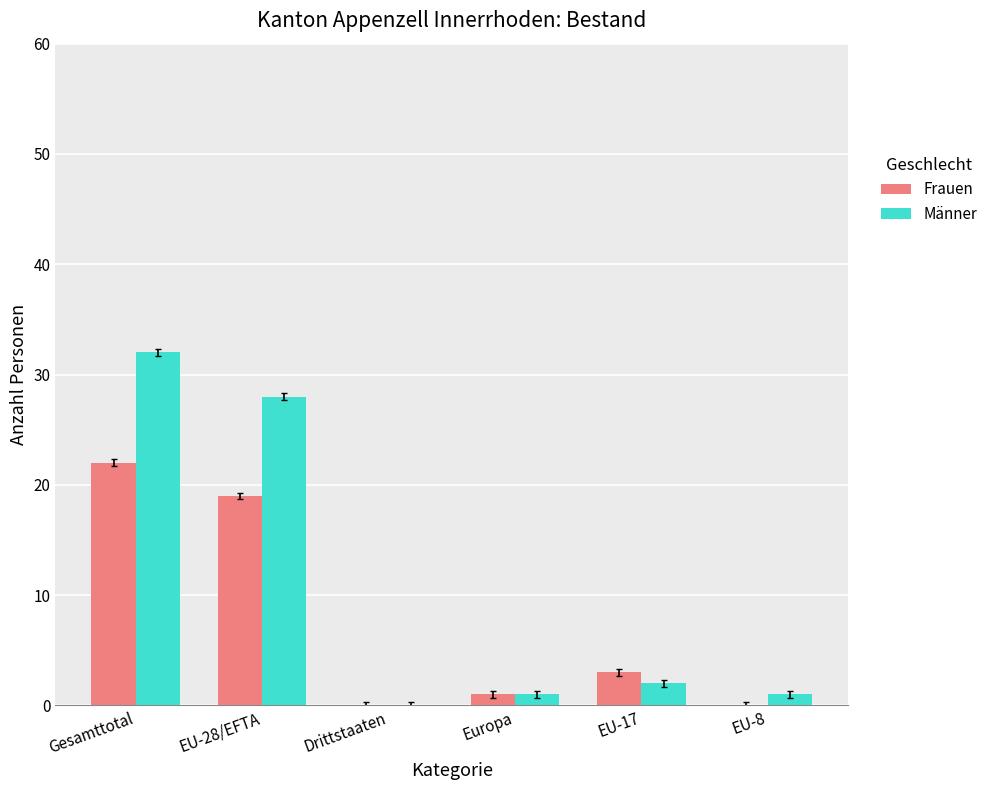

What is the sum of the Frauen values at Europa and EU-8?

1